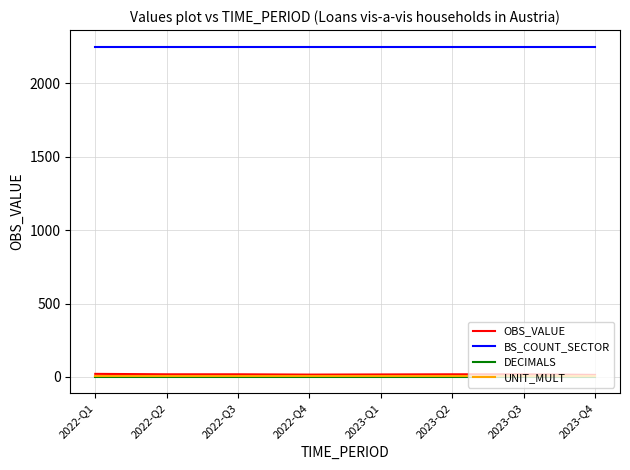

Count the OBS_VALUE values in the range 17 to 18.

5